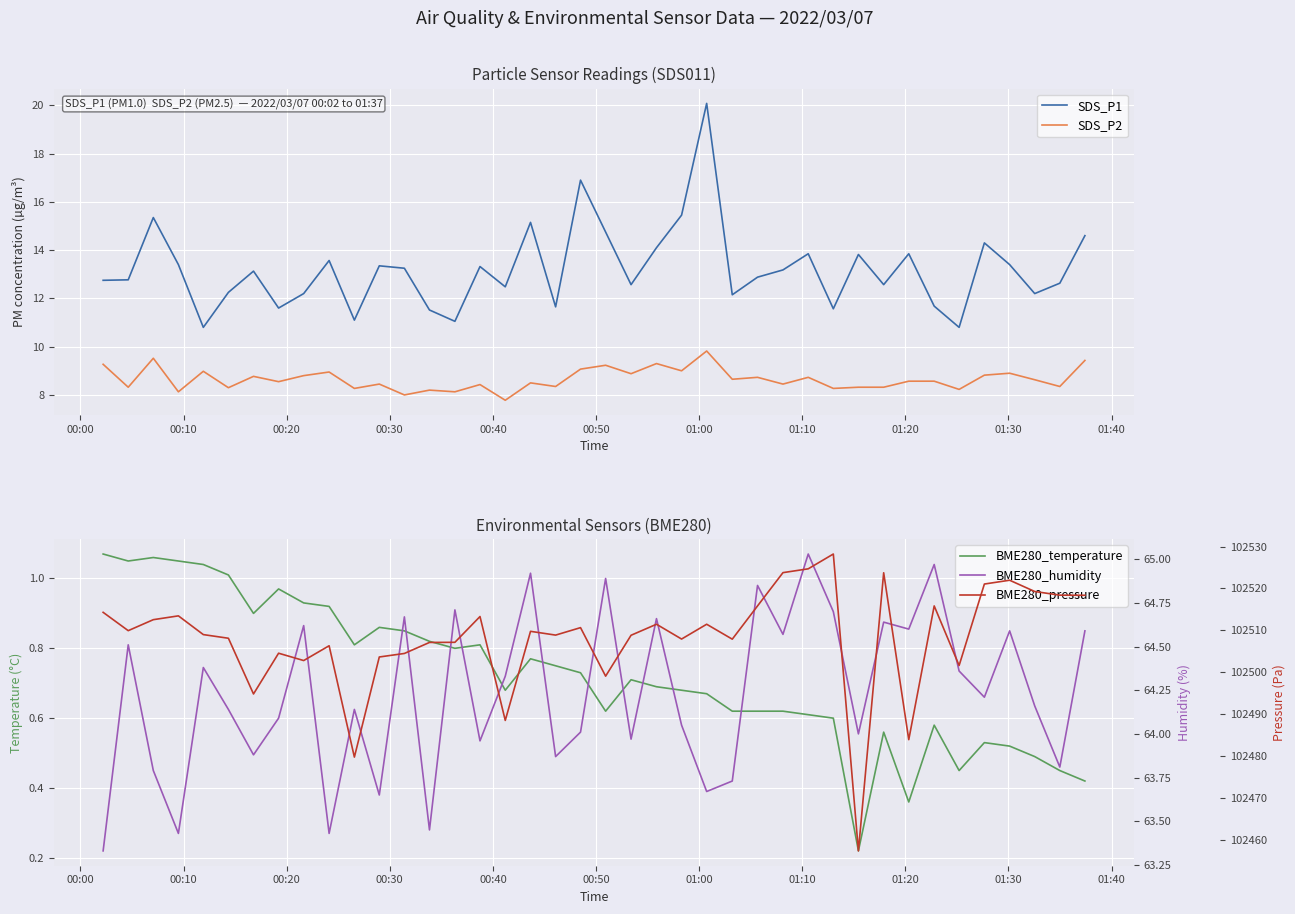

True or false: BME280_pressure and SDS_P1 intersect in this chart.

False